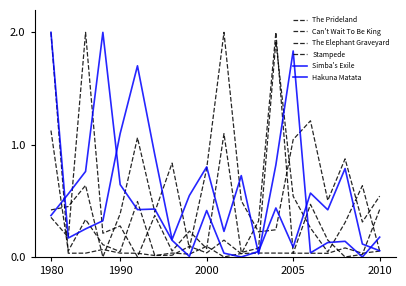

How many lines are shown in the chart?

6